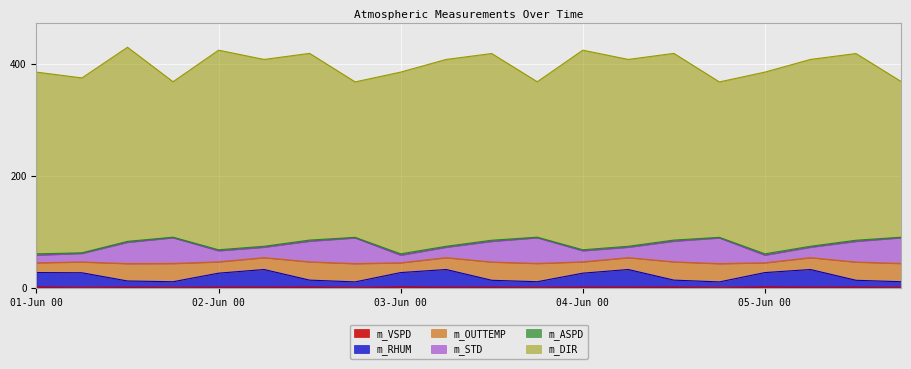

At which label is m_RHUM closest to 20?

02-Jun 00